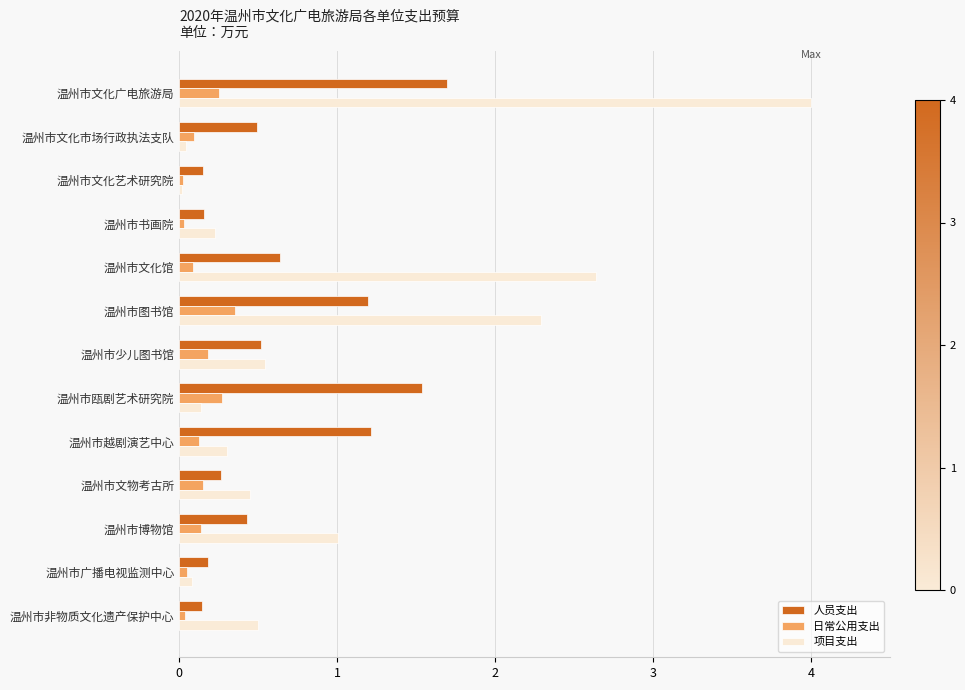

What is the difference between the maximum and minimum values in the 项目支出 series?

4.0